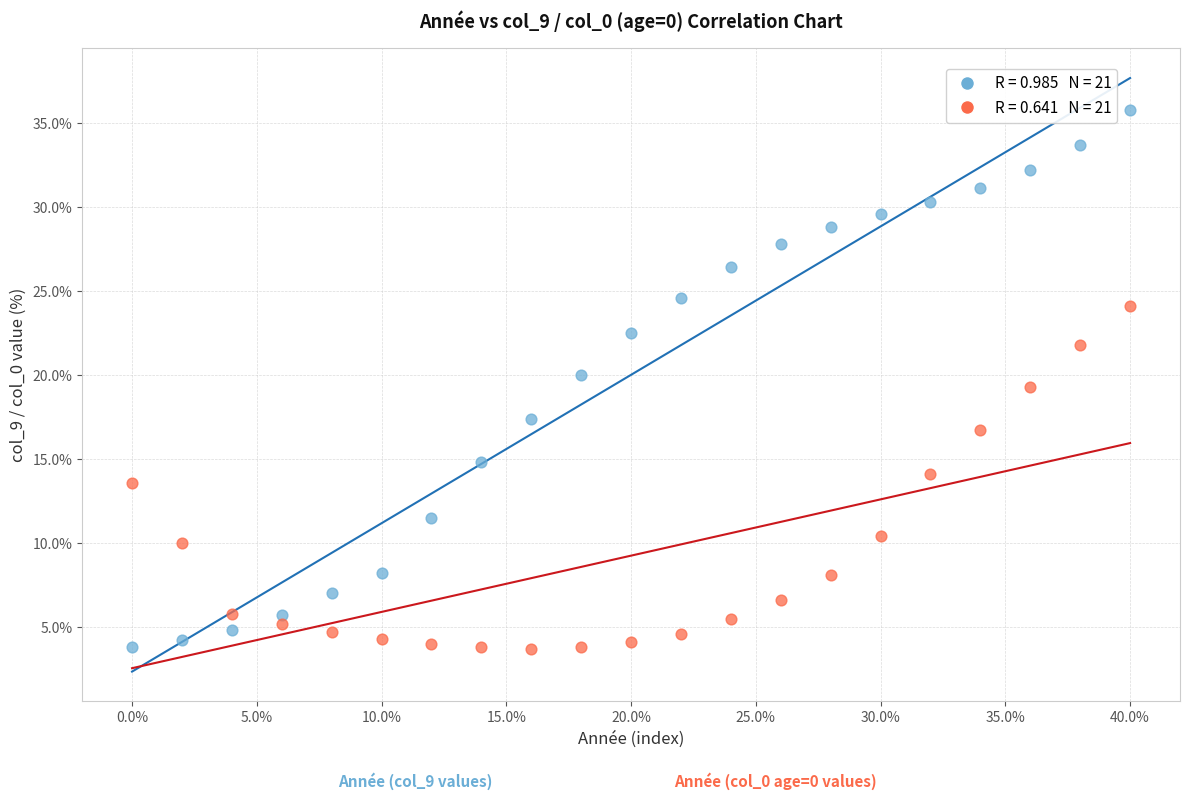

Across all data points, what is the range of Y values (max minus min)?

32.1